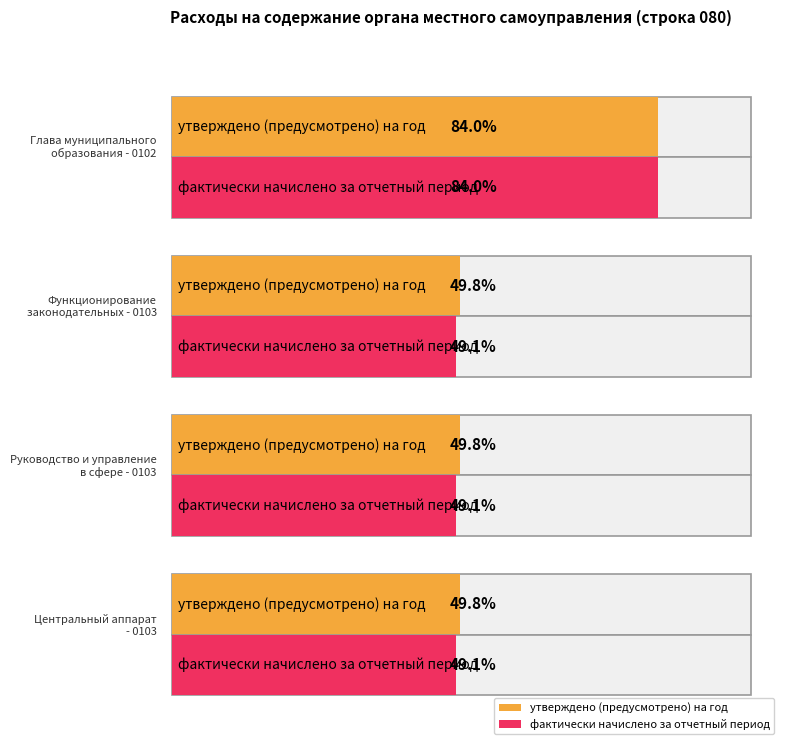

Is the value of фактически начислено за отчетный период at Функционирование
законодательных - 0103 greater than the value of утверждено (предусмотрено) на год at Центральный аппарат
- 0103?

No